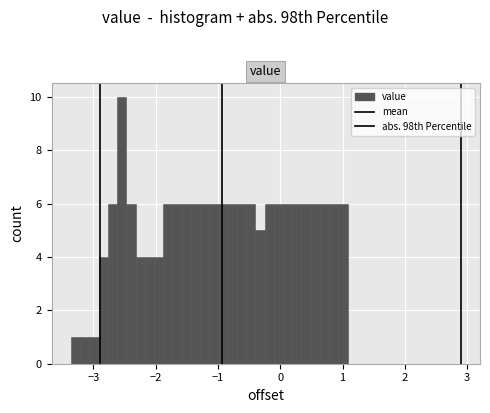

Around what value on the x-axis is the tallest bar? Give the approximate position of its centre, as read against the axis.

-2.5